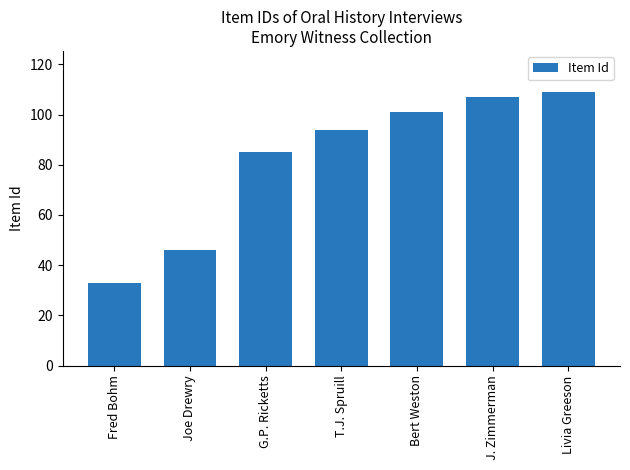

What is the sum of all values?

575